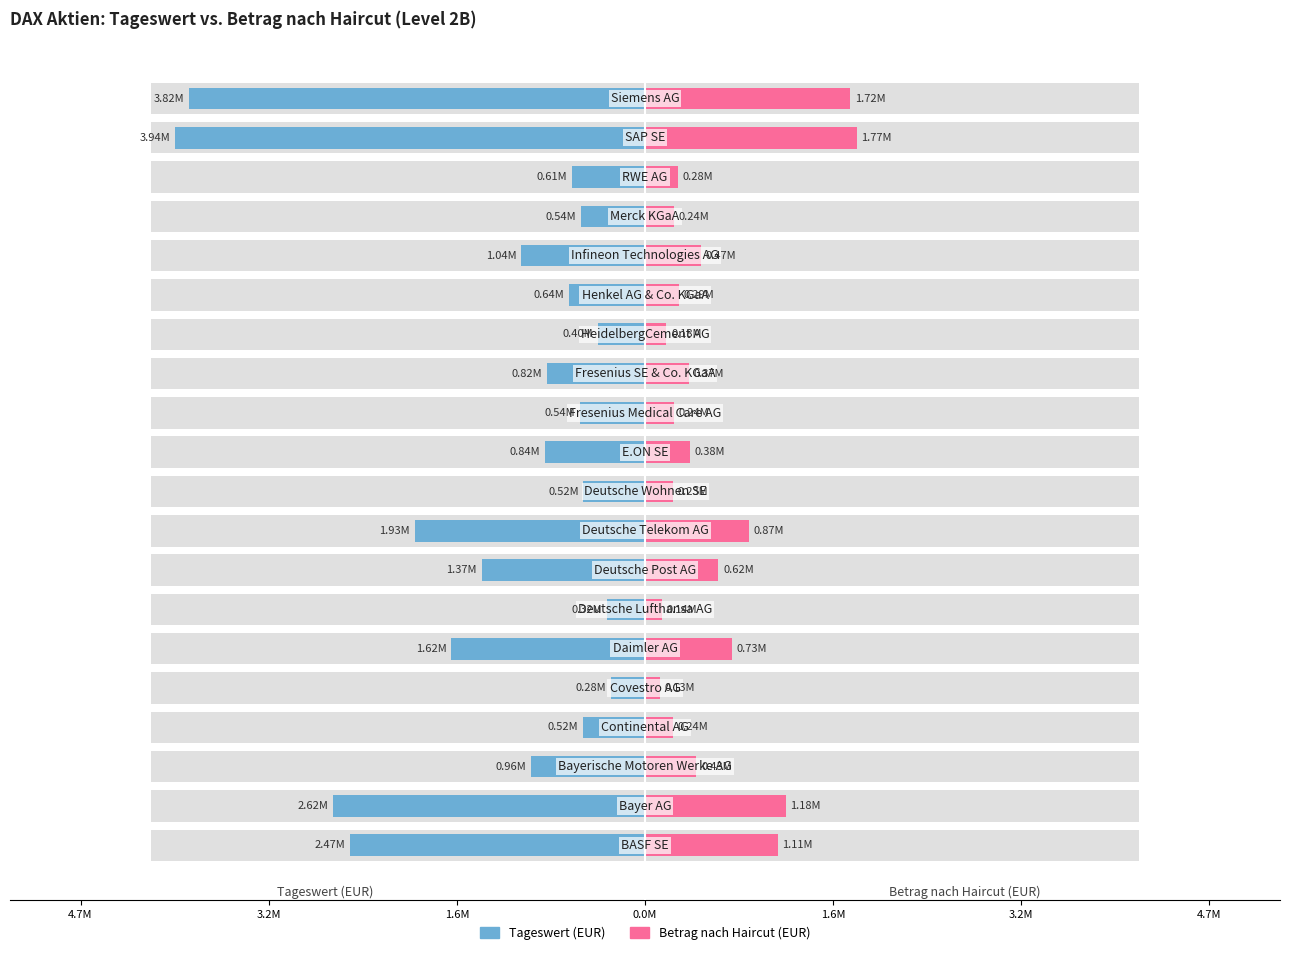

What is the minimum value shown in the chart?

-3939900.8